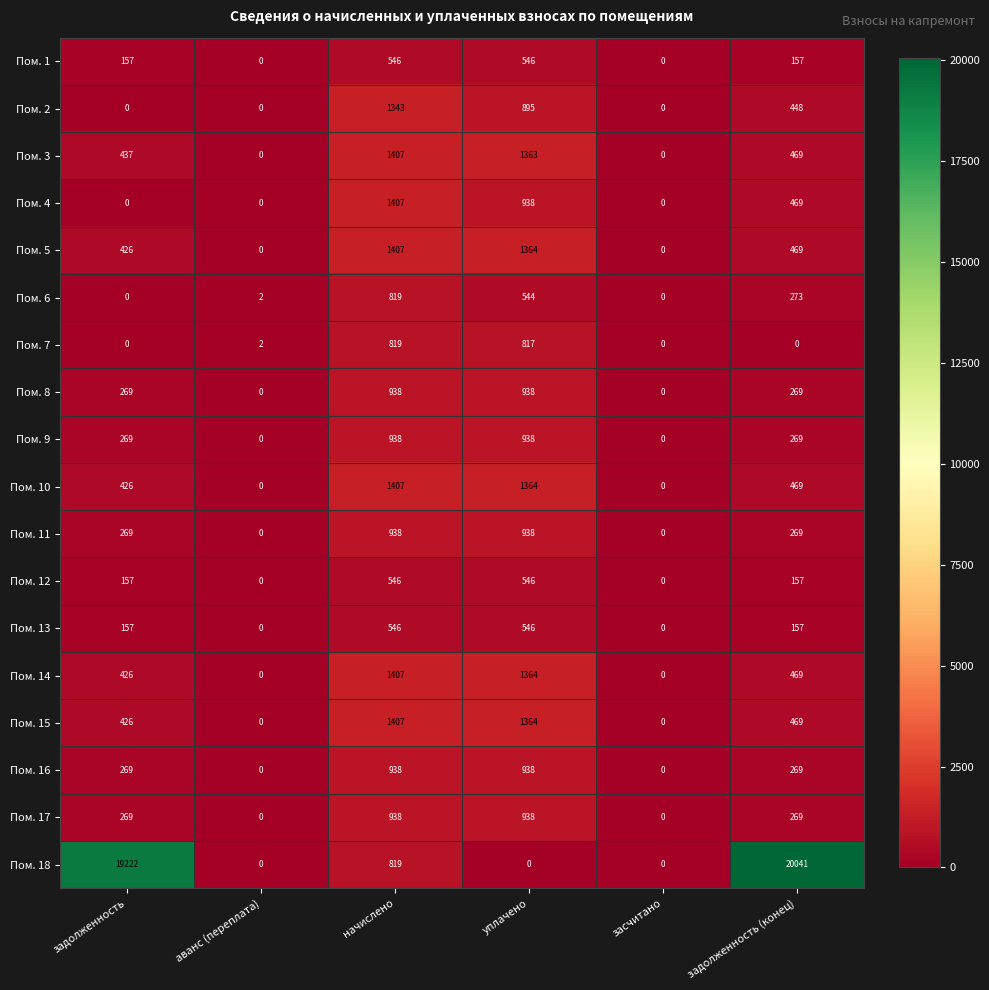

True or false: Пом. 2 has a value of 1322 at уплачено.

False